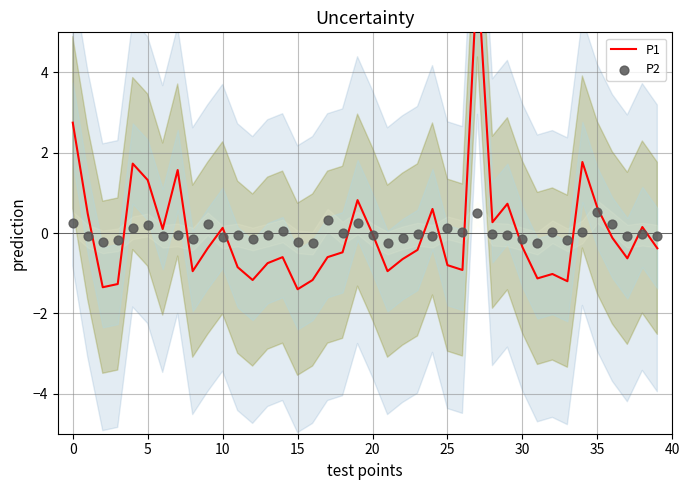

At which category is the sum across all series the highest?

27